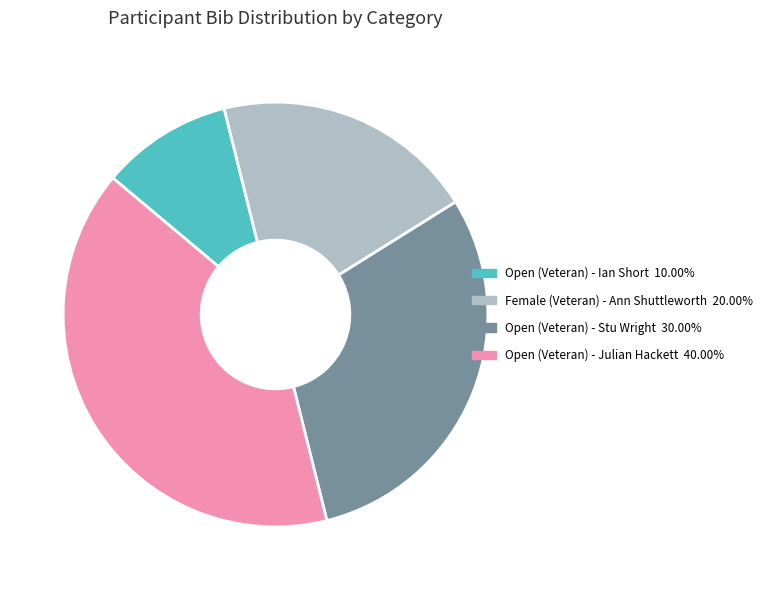

What is the smallest slice in the pie chart?

Open (Veteran) - Ian Short